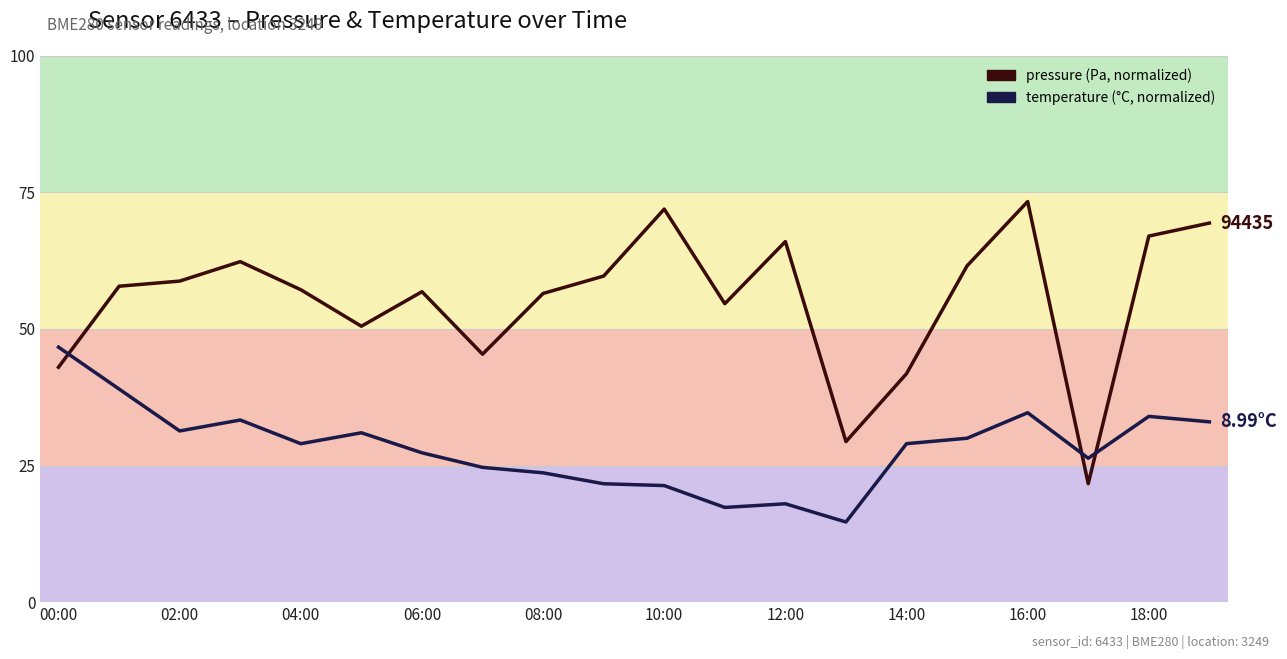

How many lines are shown in the chart?

2